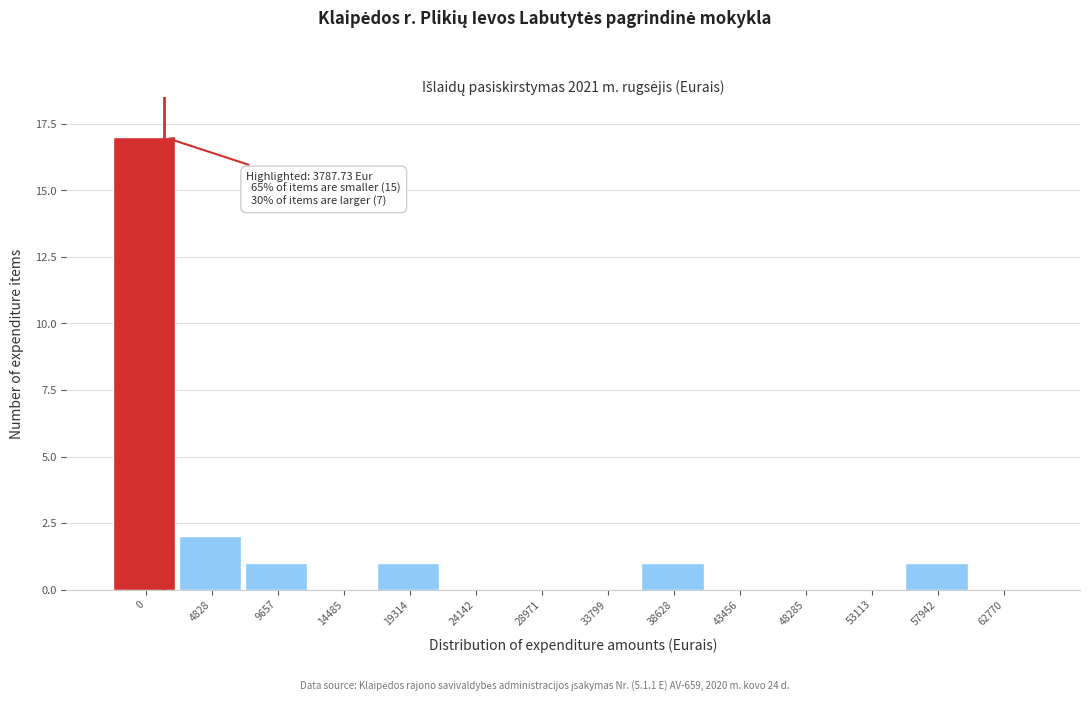

Reading left to right, list all the values displayed in this chart.

0=17	4828=2	9657=1	14485=0	19314=1	24142=0	28971=0	33799=0	38628=1	43456=0	48285=0	53113=0	57942=1	62770=0